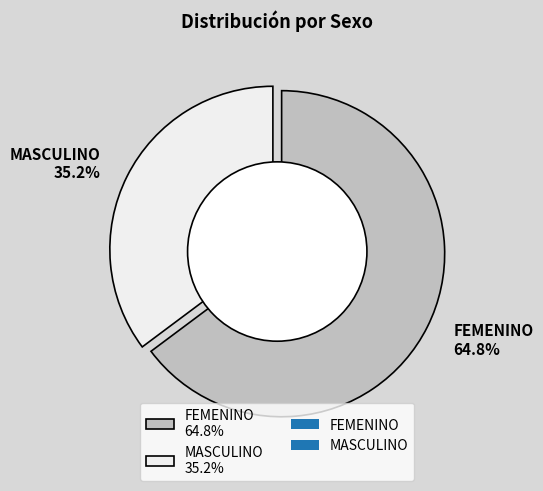

Rank the categories by value from lowest to highest.

MASCULINO, FEMENINO